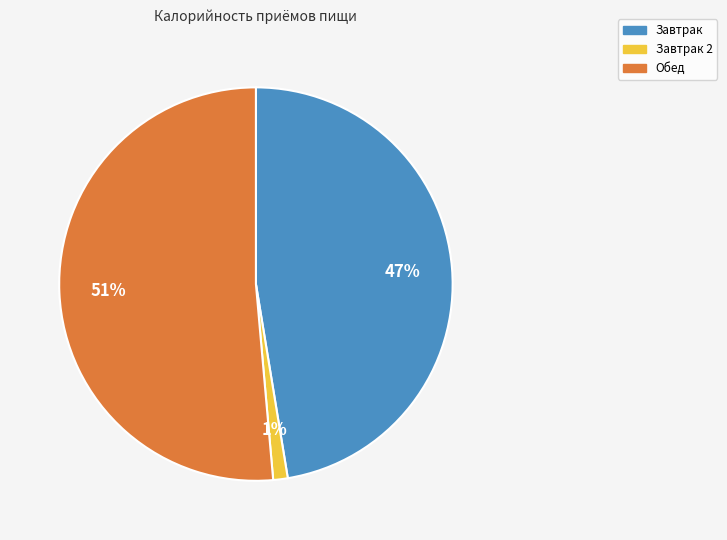

Is there any slice that represents more than half of the pie?

Yes